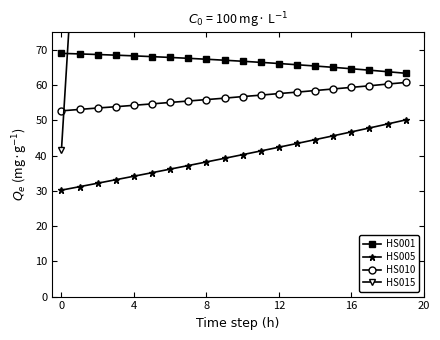

What is the difference between the maximum and second lowest values in the HS010 series?

7.7